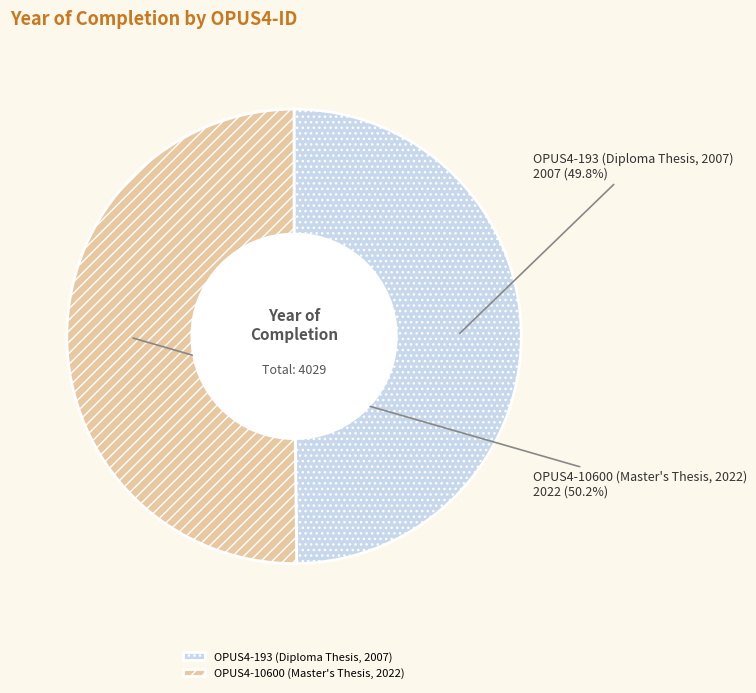

To the nearest percent, what is the average slice percentage?

50%